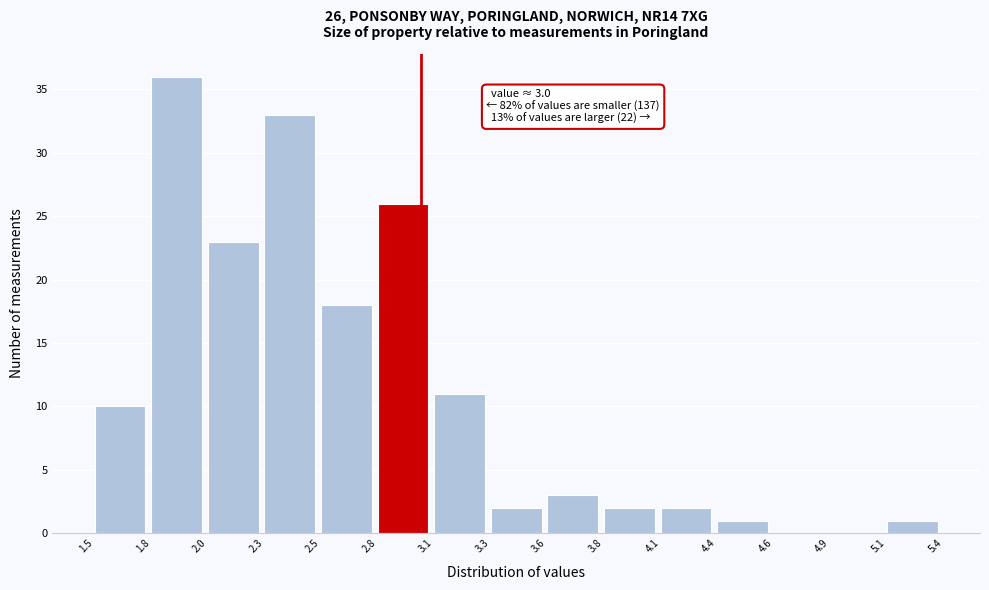

Which range on the x-axis has the tallest bar?

1.8 to 2.0